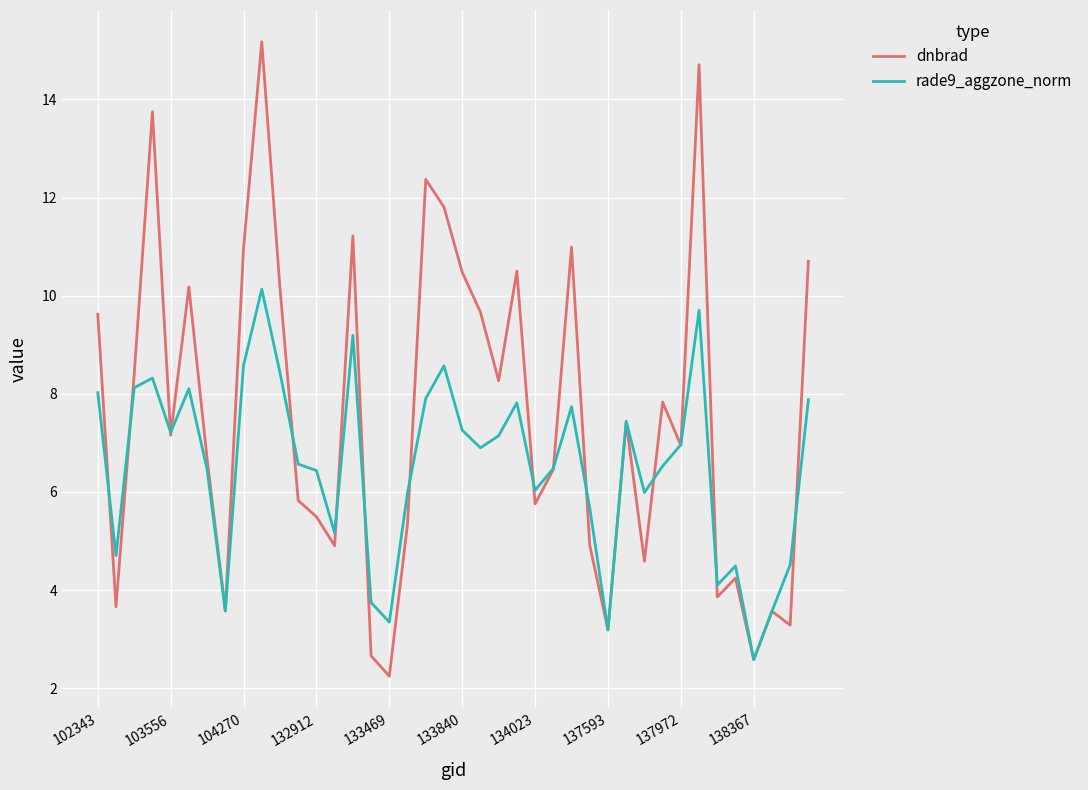

List the series in order of their overall mean, highest first.

dnbrad, rade9_aggzone_norm